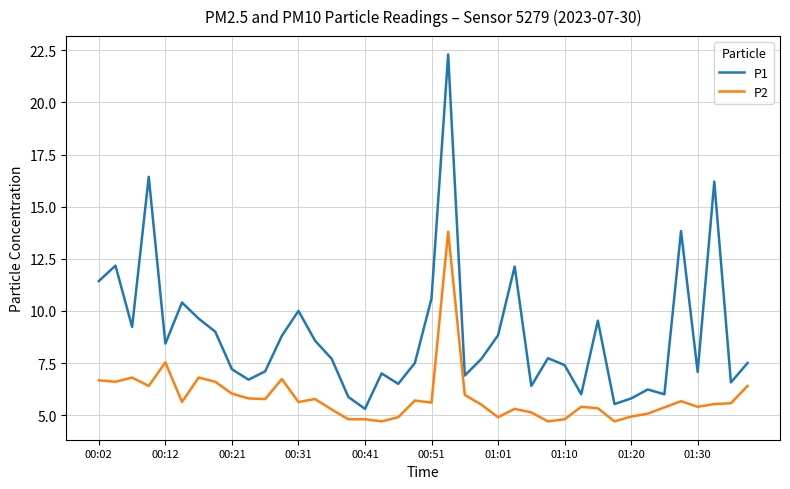

Which series has the widest spread of values?

P1